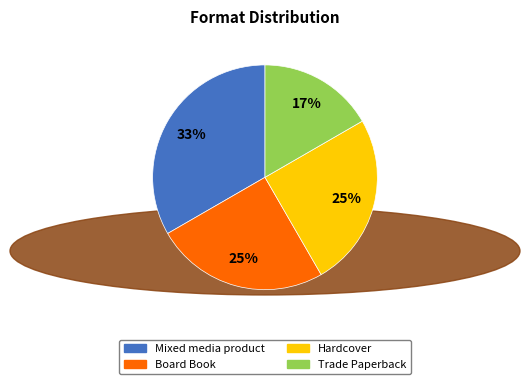

Approximately how many times larger is the value at Board Book compared to Mixed media product?

0.8